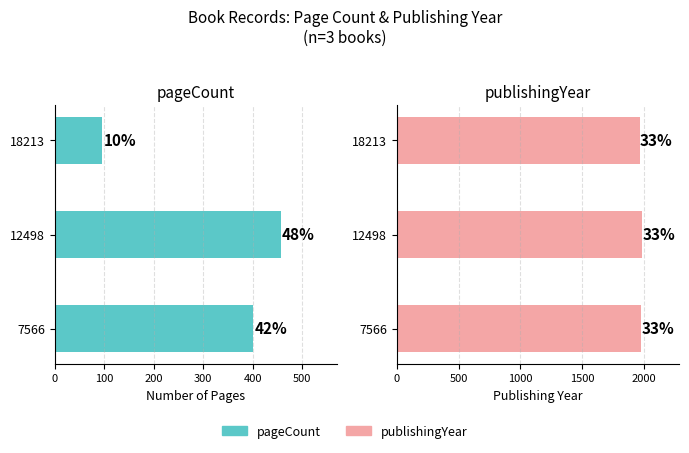

True or false: publishingYear has a value of 1188 at 18213.

False